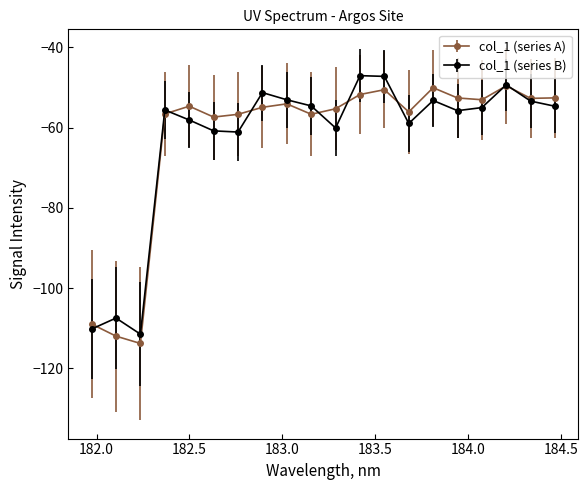

What is the greatest value displayed?

-47.1